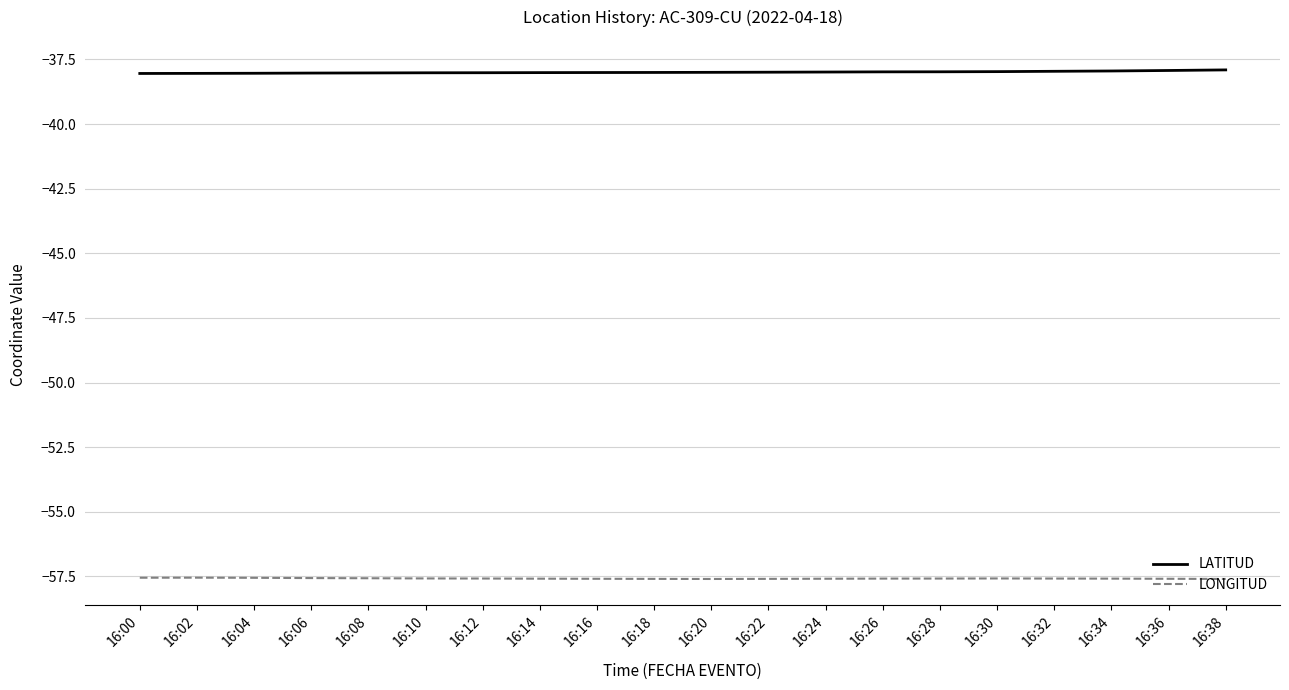

List the series in order of their overall mean, lowest first.

LONGITUD, LATITUD